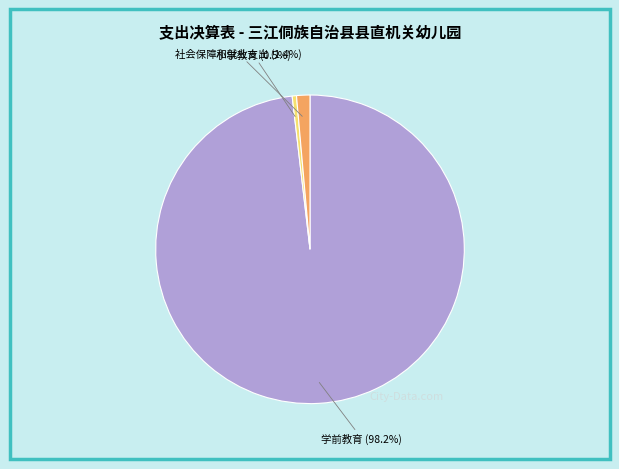

Does any single category account for the majority?

Yes